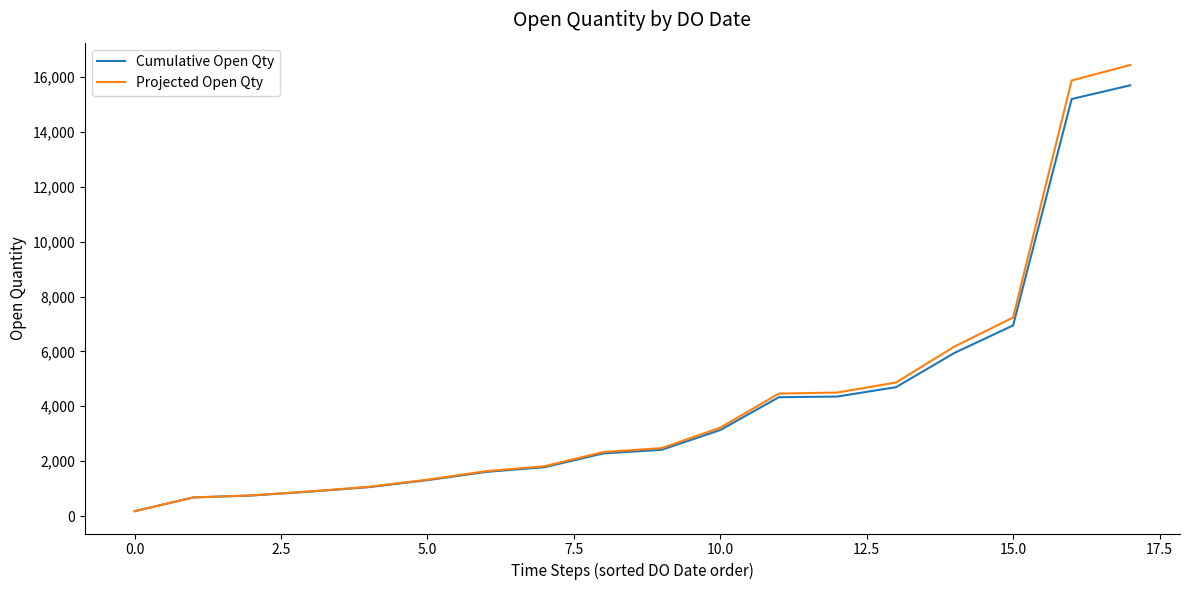

Which series has the widest spread of values?

Projected Open Qty